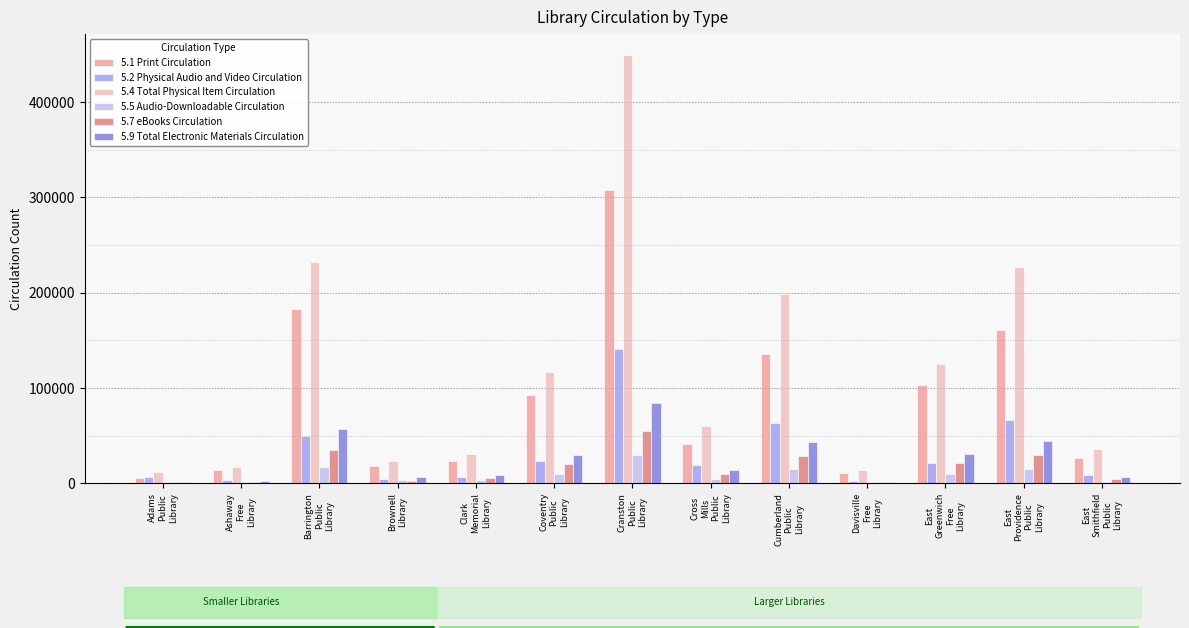

What is the greatest value displayed?

448909